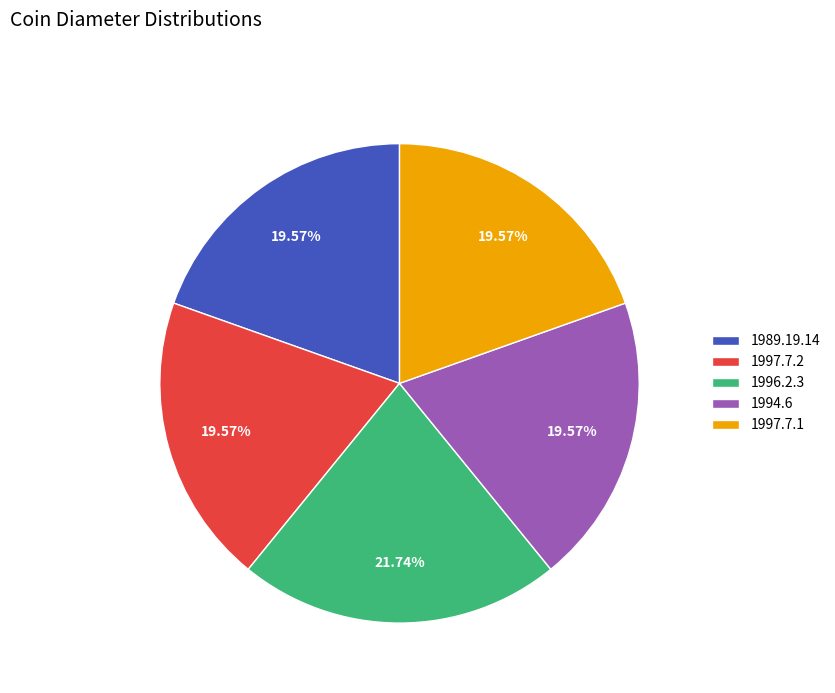

How many slices are in this pie chart?

5